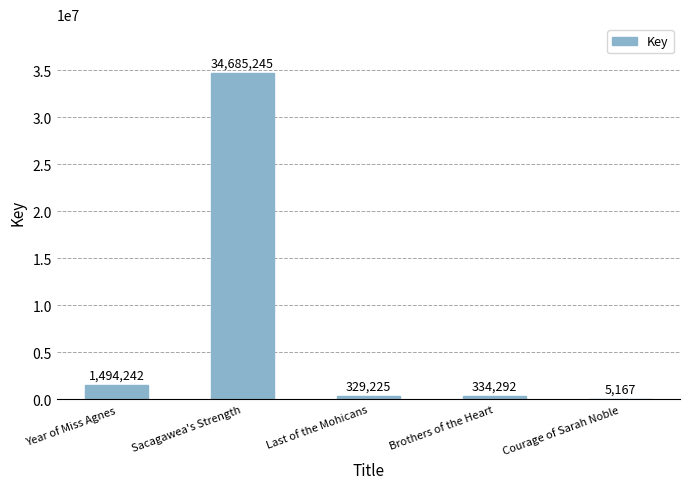

What is the maximum value shown in the chart?

34685245